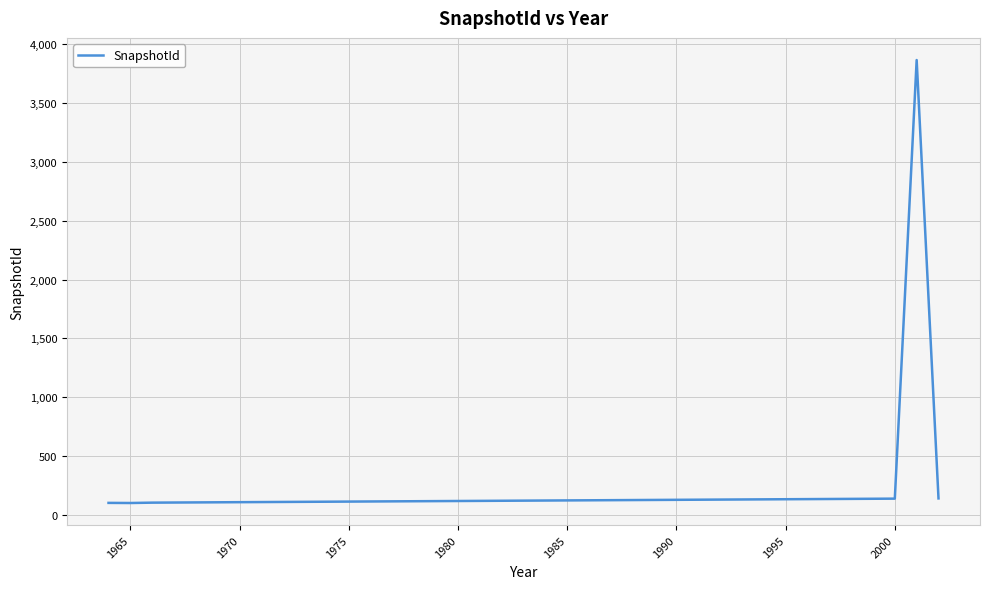

What is the difference between the second highest and minimum values?

39